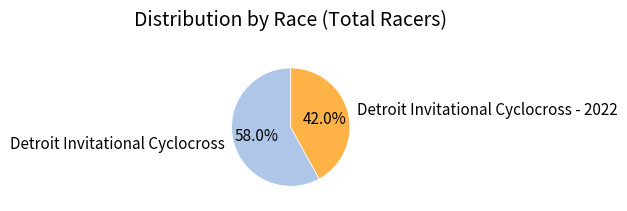

What is the total percentage of Detroit Invitational Cyclocross - 2022 and Detroit Invitational Cyclocross?

100.0%